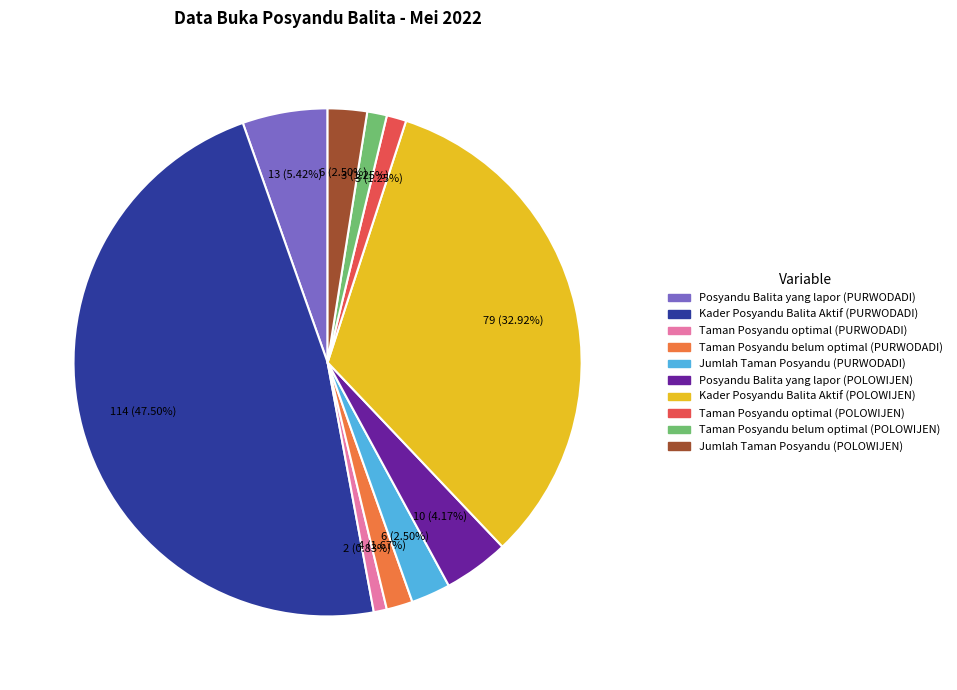

Which has a higher value, Taman Posyandu optimal (POLOWIJEN) or Posyandu Balita yang lapor (PURWODADI)?

Posyandu Balita yang lapor (PURWODADI)